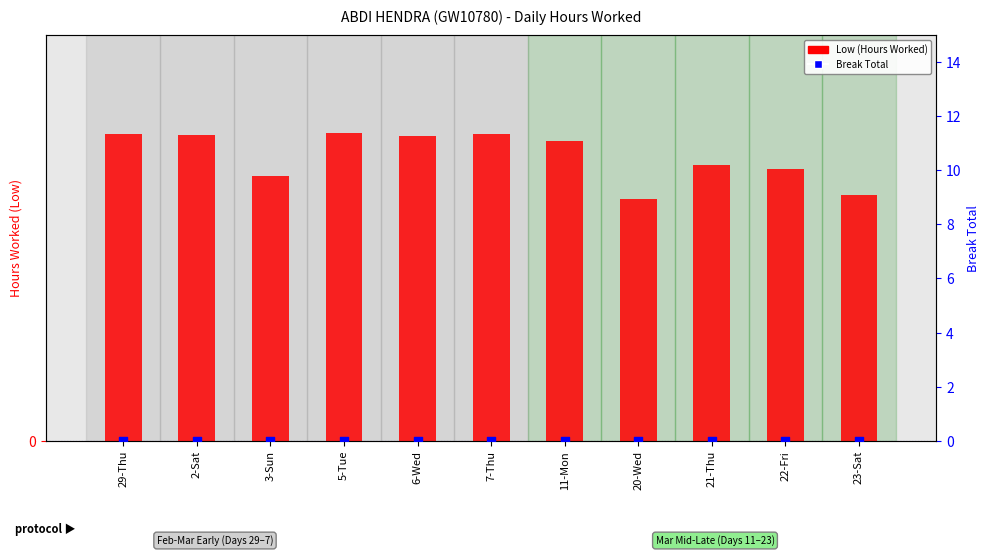

At how many categories does at least one series exceed 5?

11